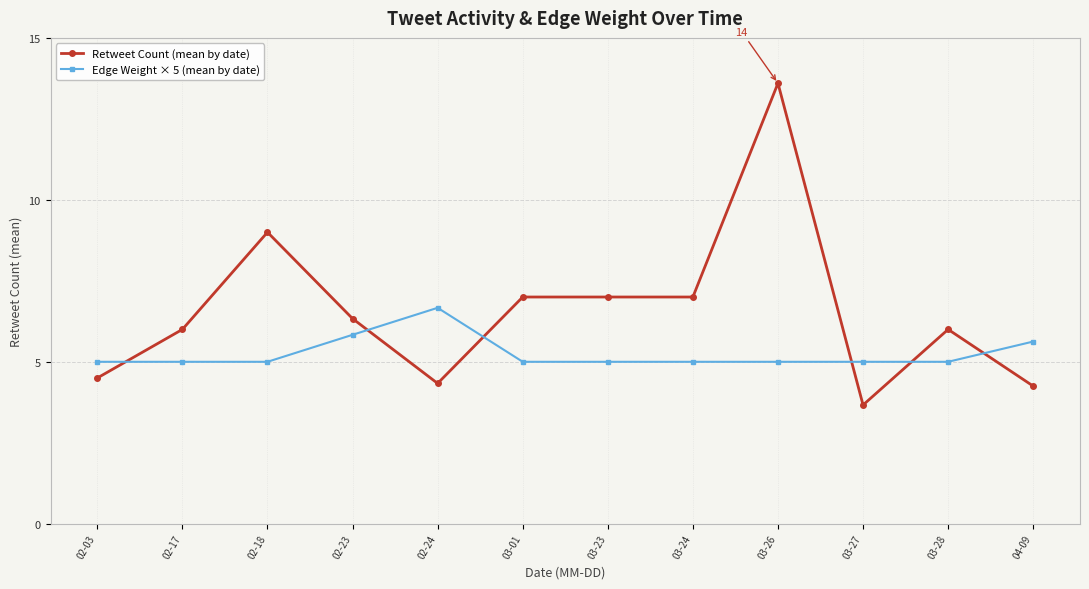

The value of Edge Weight × 5 (mean by date) at 04-09 is 9.9. True or false?

False